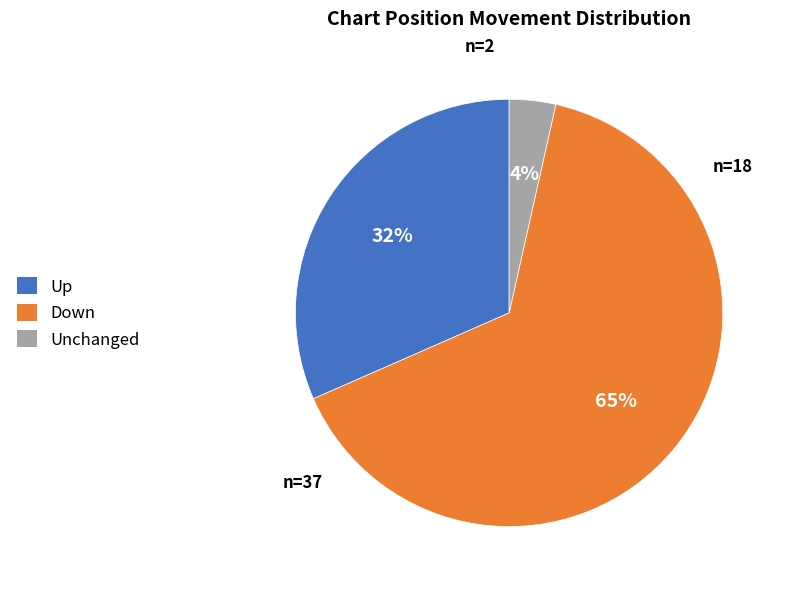

Is it true that Down is 72% of the pie?

False